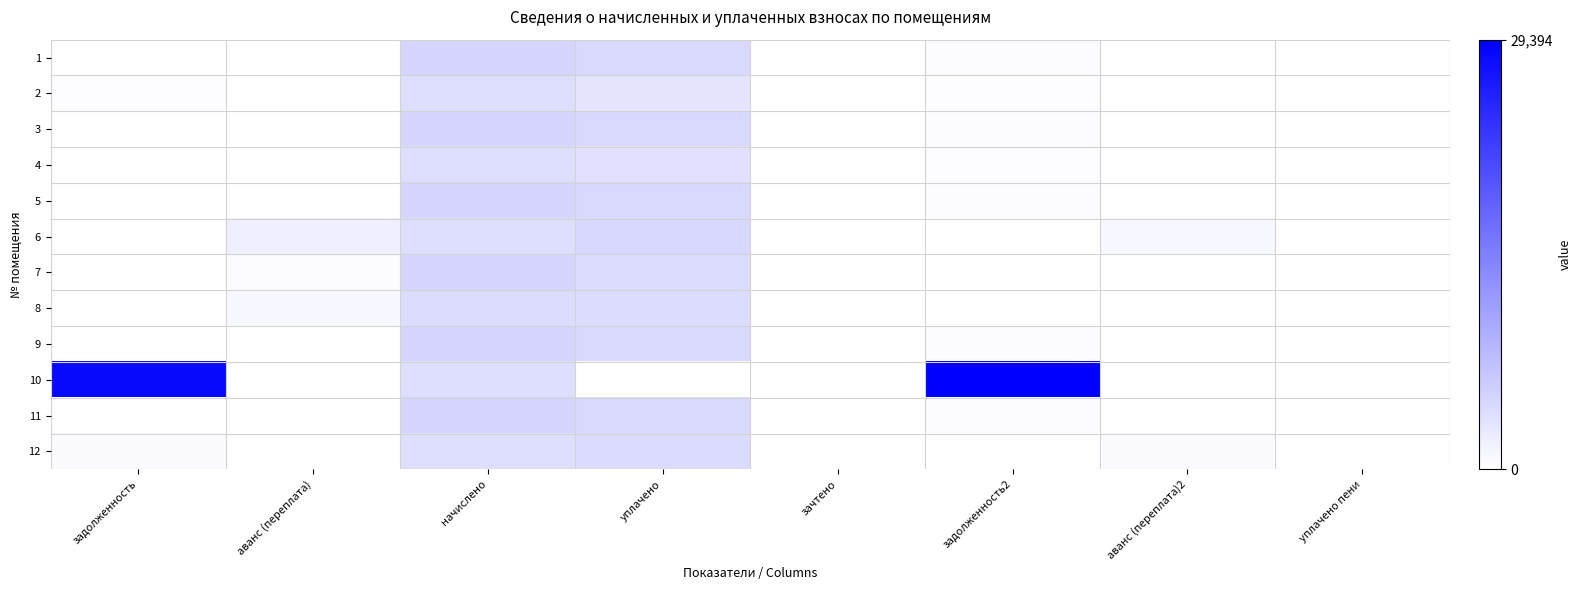

At which category does the chart reach its minimum across all series?

задолженность